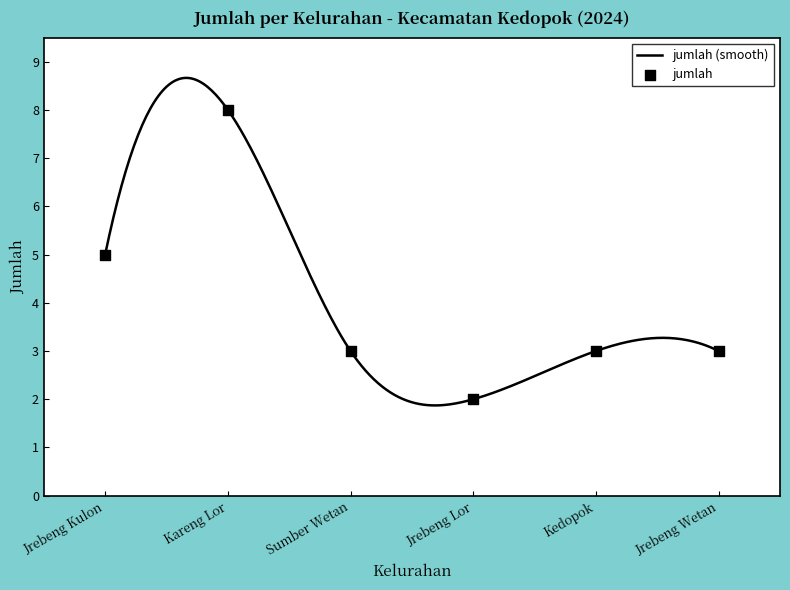

What is the ratio of the value at Jrebeng Wetan to the value at Jrebeng Lor?

1.5